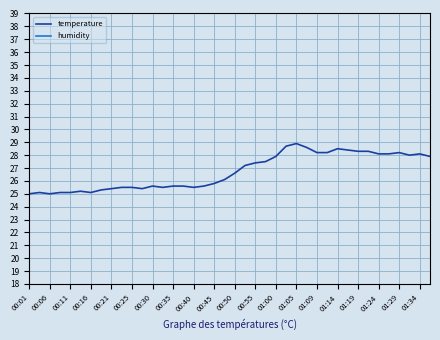

Is it true that temperature equals 38.8 at 01:19?

False